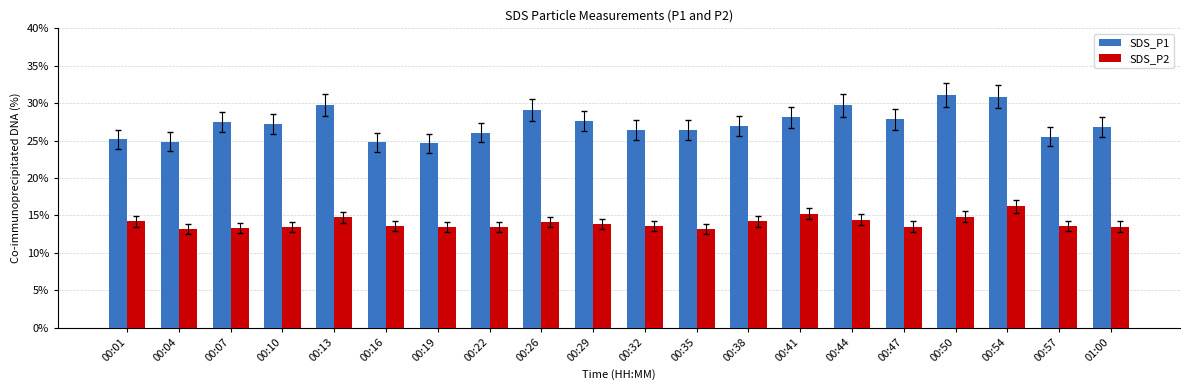

What is the sum of all SDS_P1 values?

546.4